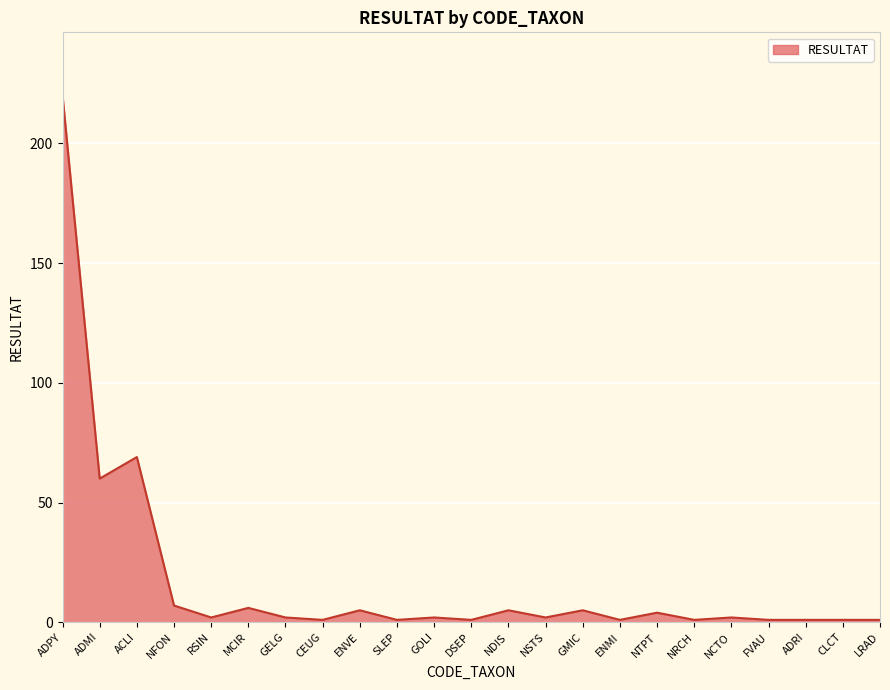

The chart shows a value of 4 at NTPT. True or false?

True